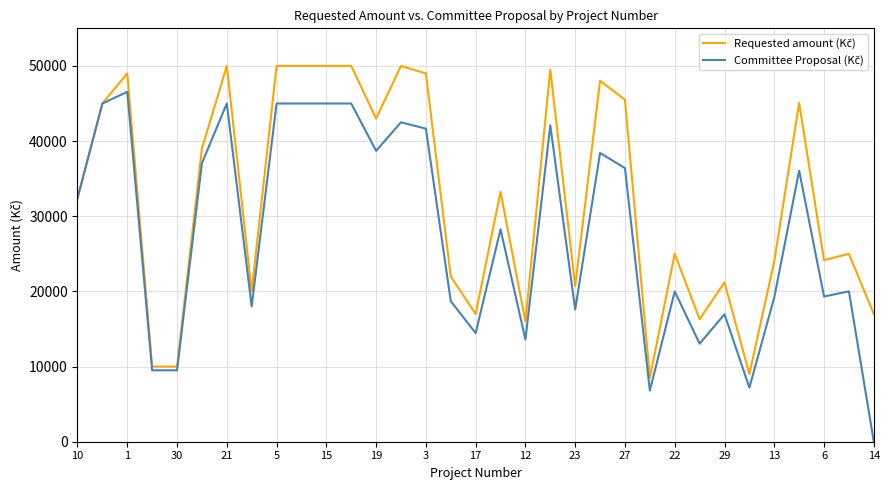

What is the sum of all Committee Proposal (Kč) values?

913935.7